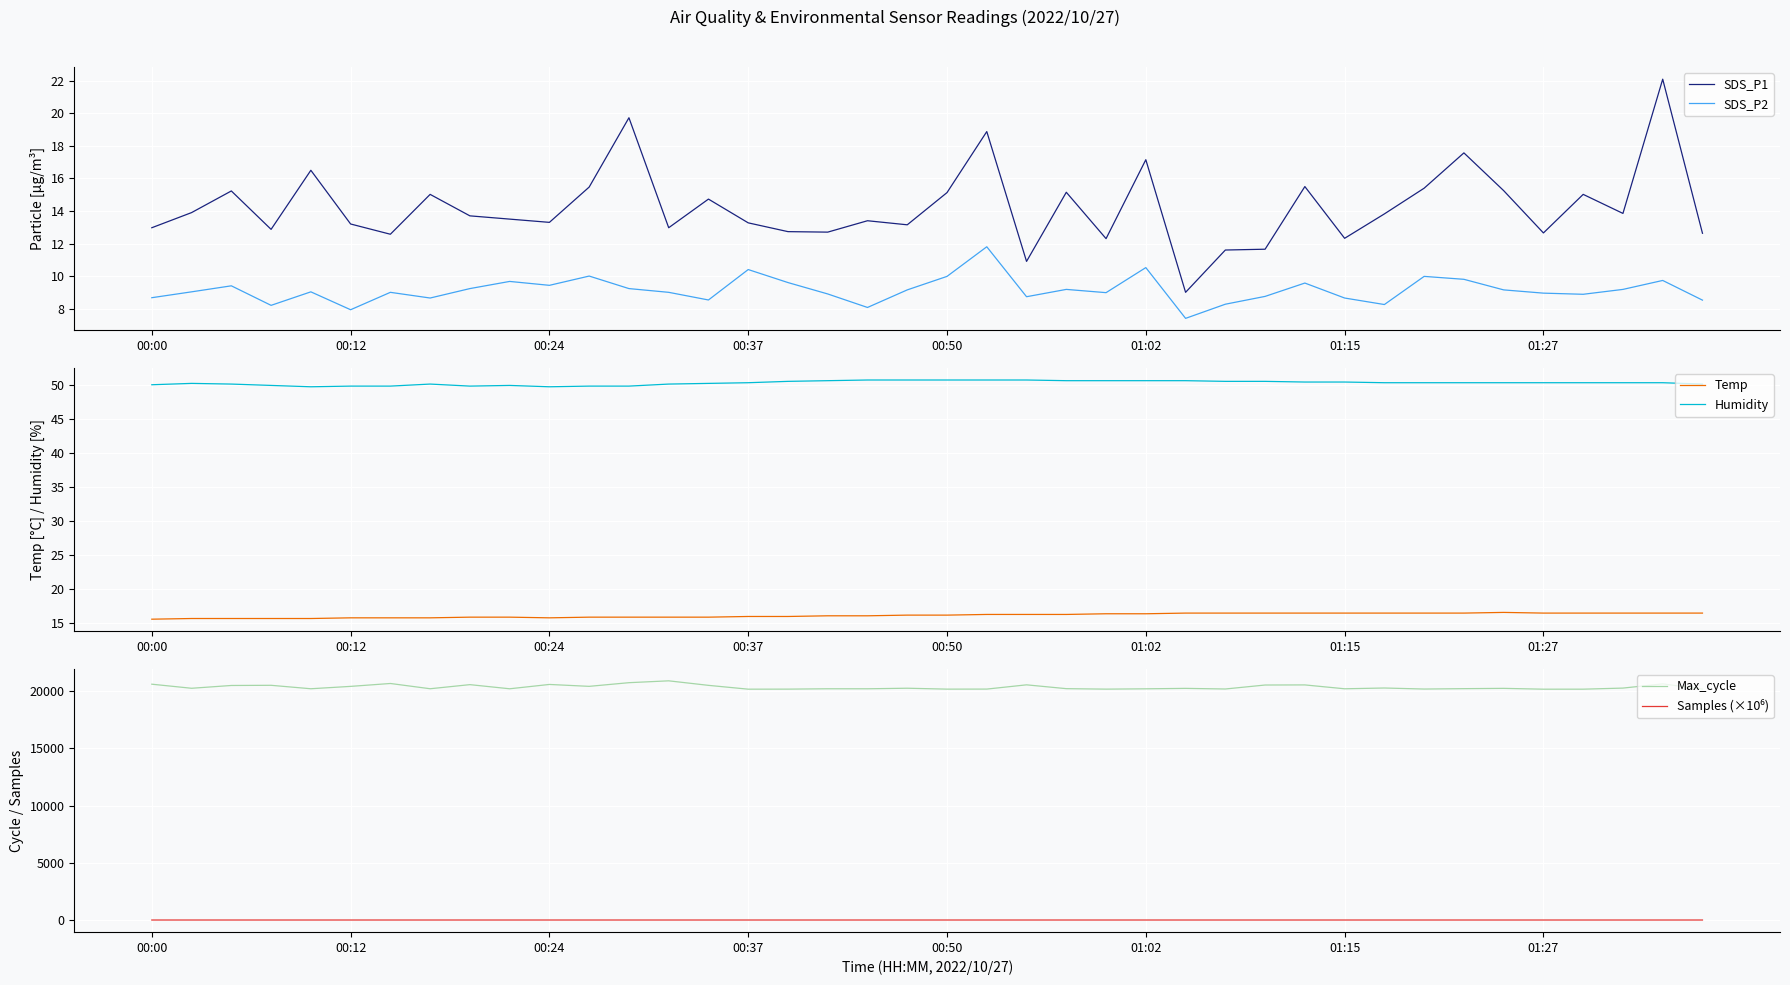

Is it true that SDS_P1 equals 22.4 at 01:27?

False